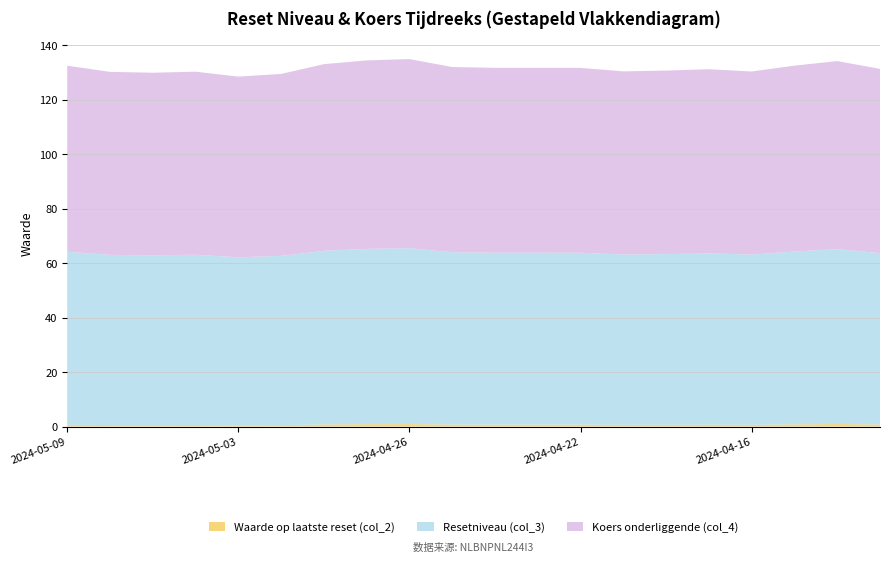

Reading left to right, extract all data points from this chart.

Waarde op laatste reset (col_2): 0.7	0.5	0.5	0.6	0.5	0.5	0.8	0.8	0.9	0.7	0.7	0.7	0.7	0.6	0.7	0.7	0.6	0.8	0.9	0.7
Resetniveau (col_3): 63.6	62.5	62.4	62.6	61.7	62.2	63.8	64.4	64.6	63.3	63.2	63.2	63.1	62.6	62.7	62.9	62.5	63.5	64.3	63.0
Koers onderliggende (col_4): 68.3	67.2	67.1	67.3	66.4	66.8	68.6	69.2	69.5	68.1	67.9	67.9	67.9	67.3	67.4	67.7	67.2	68.3	69.1	67.7